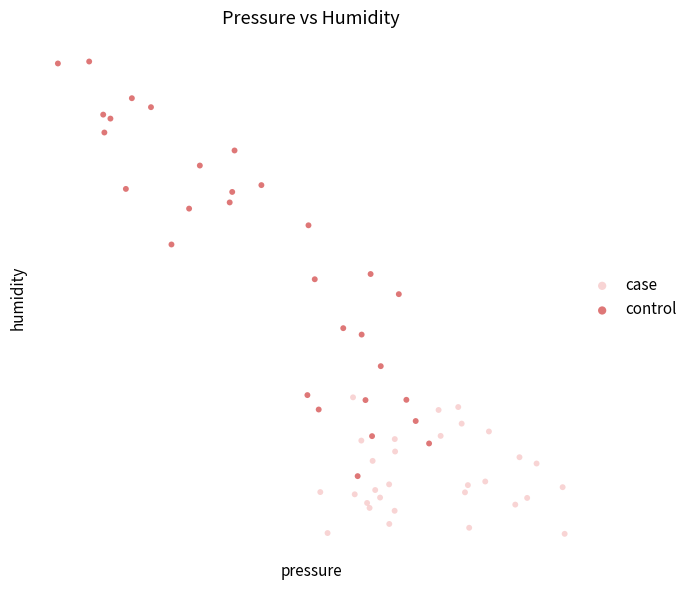

Which series has the widest spread of Y values?

control